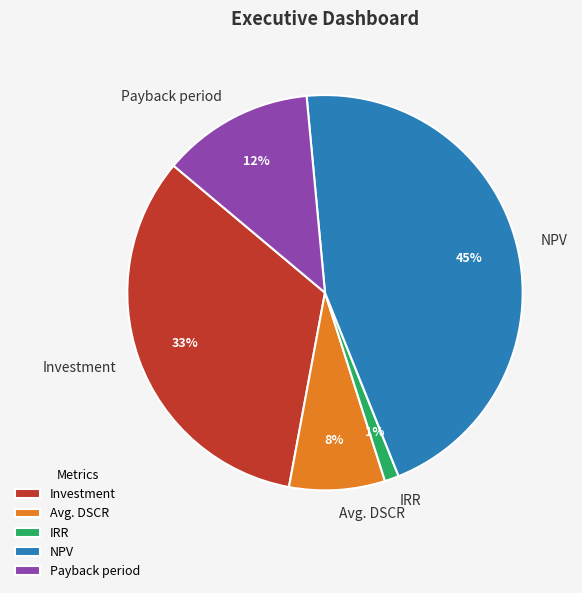

To the nearest percent, what is the difference between the largest and smallest slice percentages?

44%